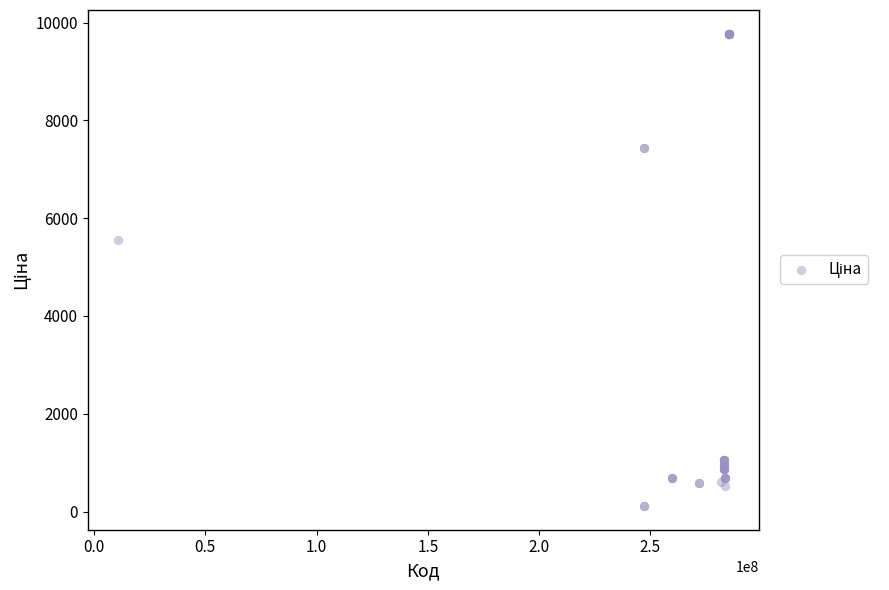

What Y value in the scatter plot is closest to 4943?

5560.3